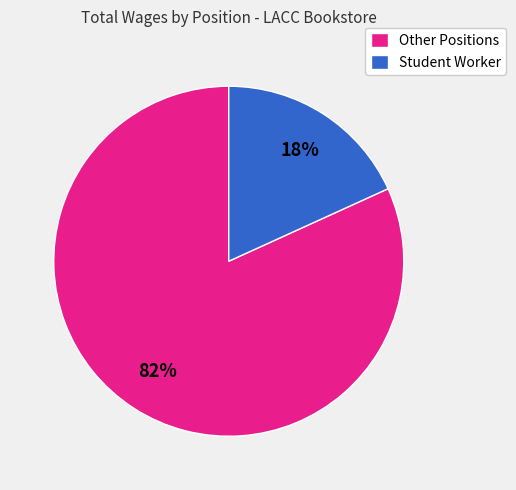

Count the number of slices in the pie.

2